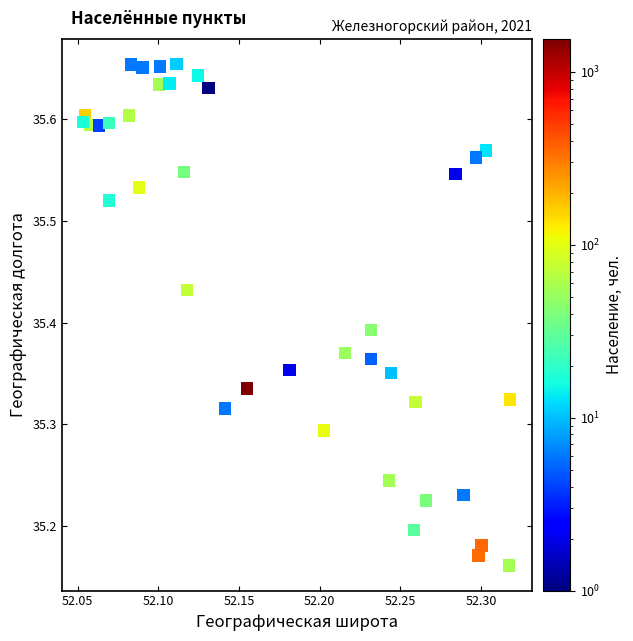

What is the range of X values (max minus min)?

0.3